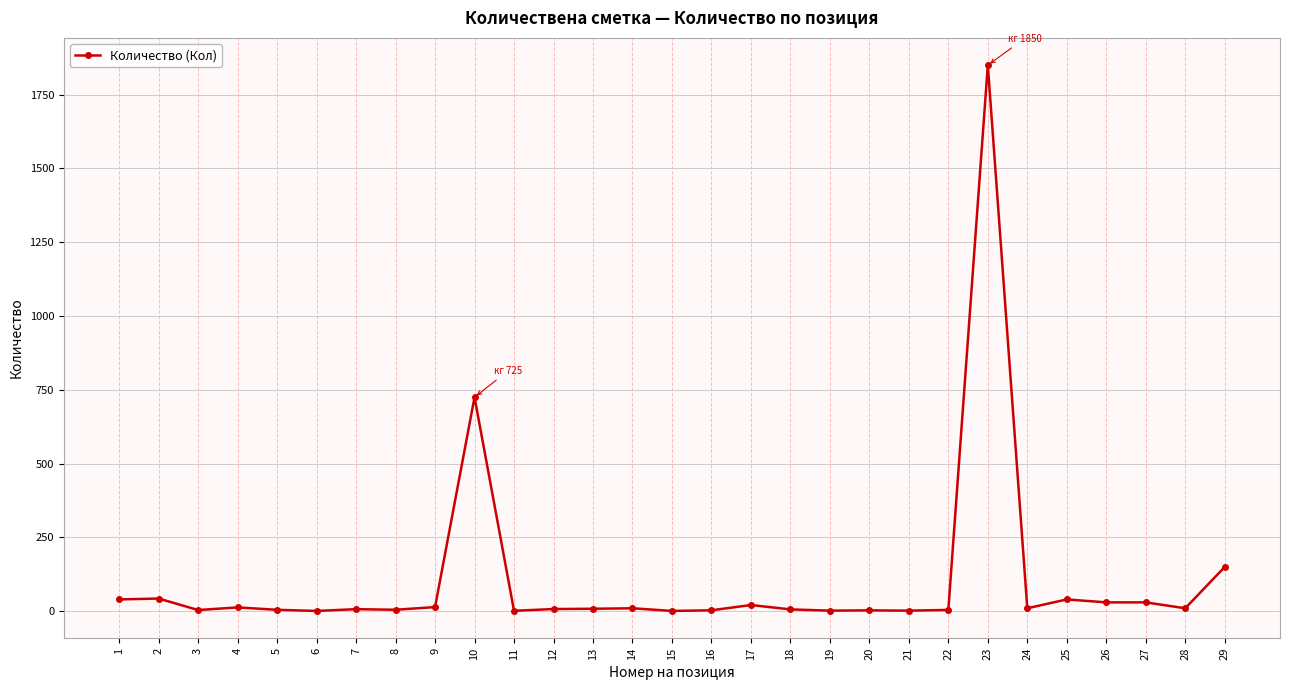

What is the difference between the maximum and second lowest values?

1849.0